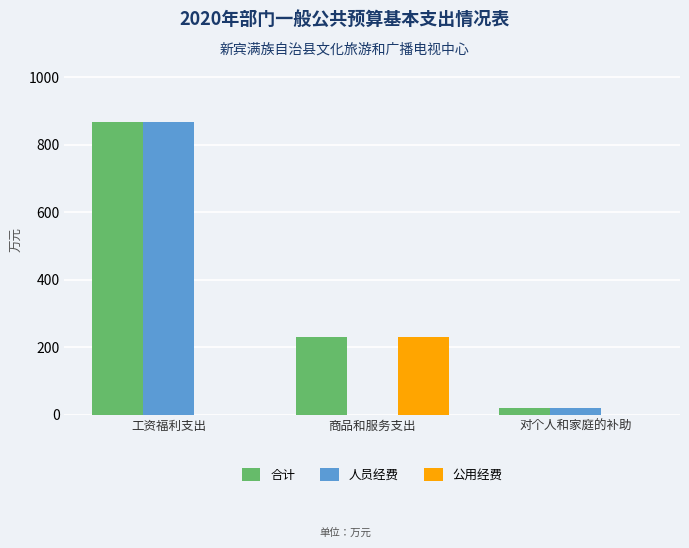

How many groups of bars are there?

3